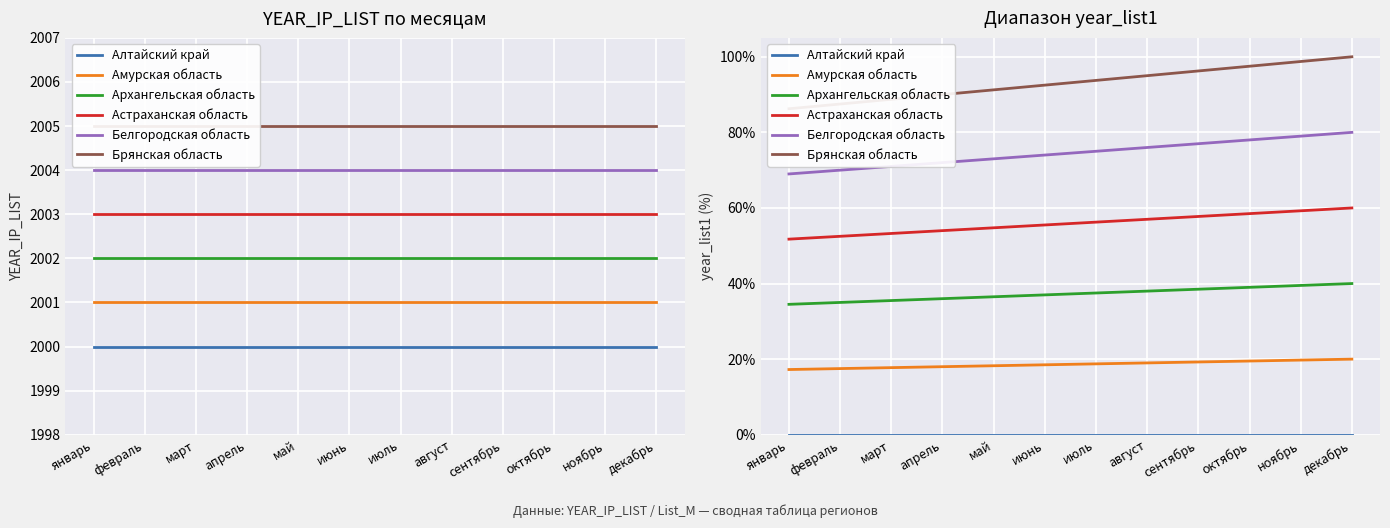

Which series has the largest range (max minus min)?

Брянская область